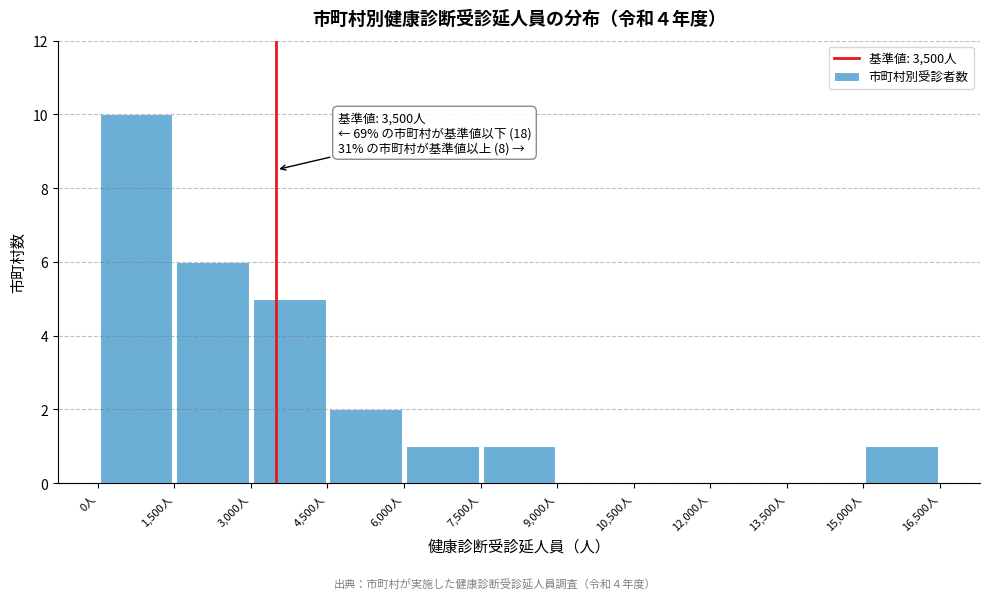

Which range on the x-axis has the tallest bar?

0 to 1500